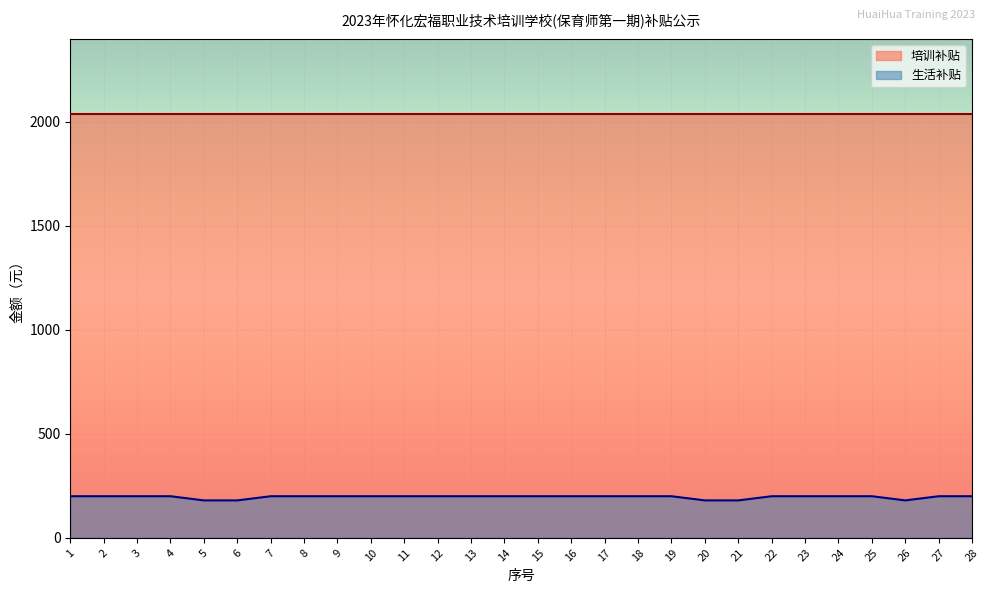

Between 16 and 12, which is larger?

16